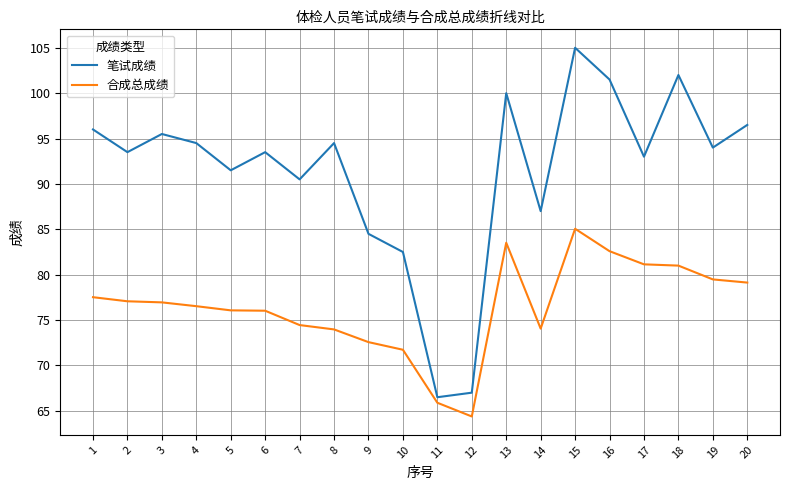

What is the approximate value of 笔试成绩 at 4?

94.5